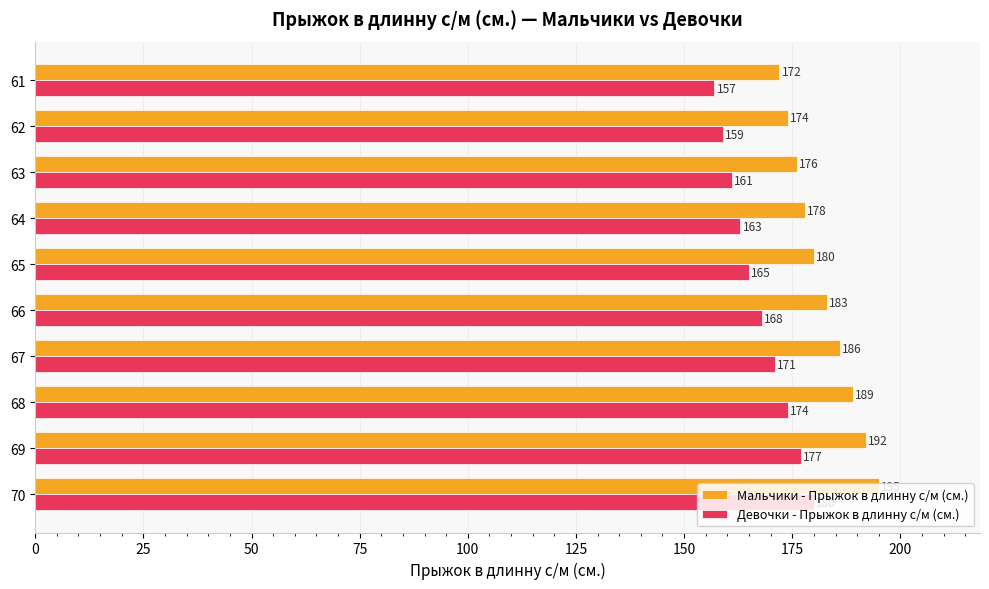

Is it true that Девочки - Прыжок в длинну с/м (см.) equals 165 at 65?

True